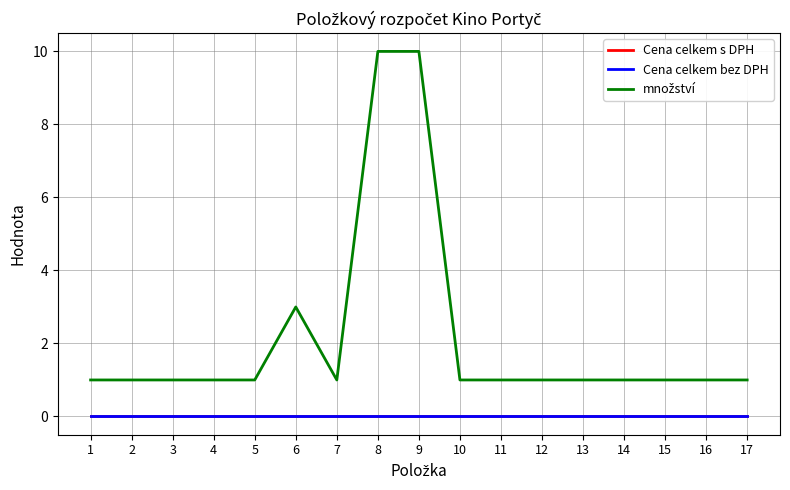

Does the chart display data point markers on the line(s)?

No